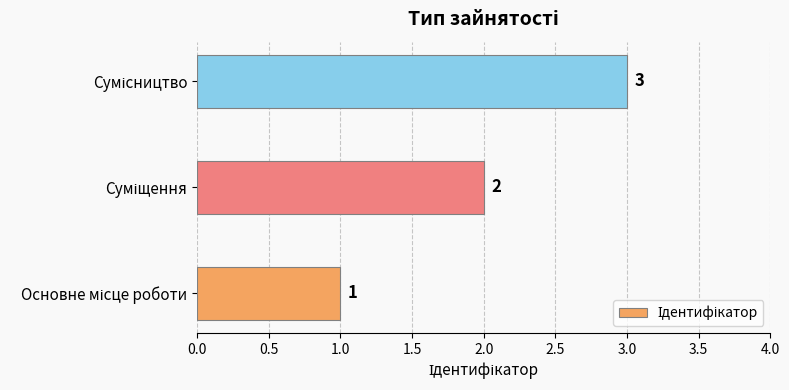

What is the maximum value shown in the chart?

3